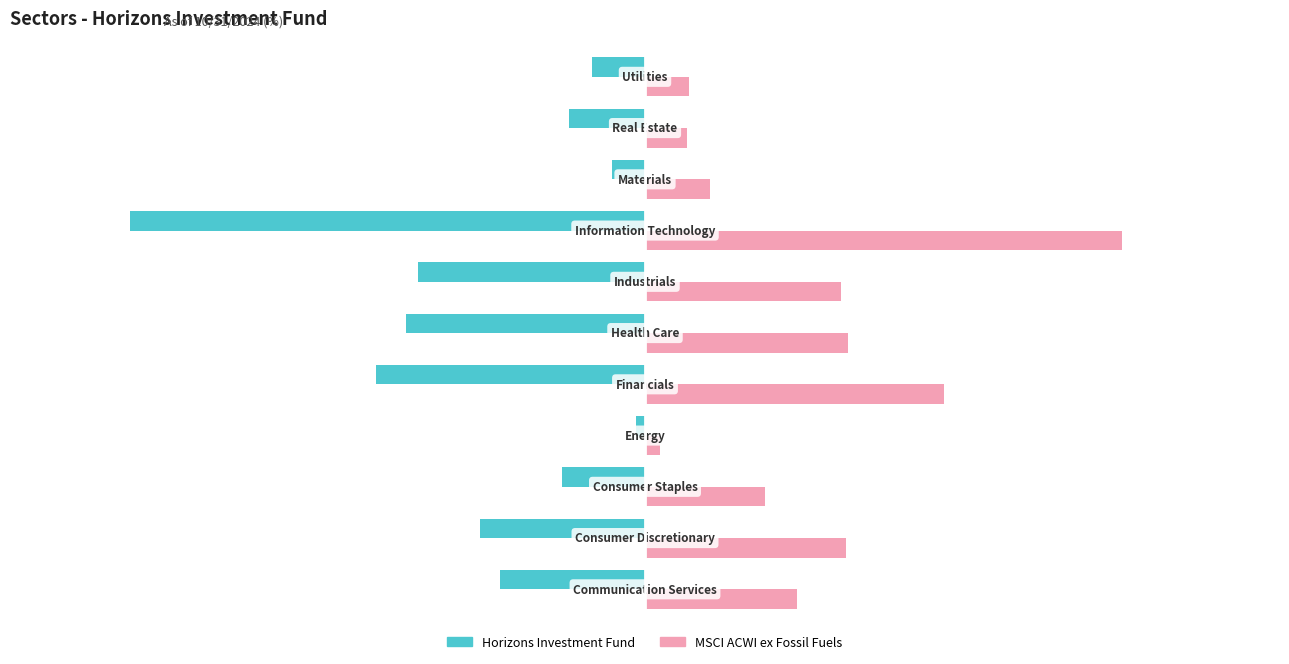

List the series in order of their peak value, highest first.

MSCI ACWI ex Fossil Fuels, Horizons Investment Fund